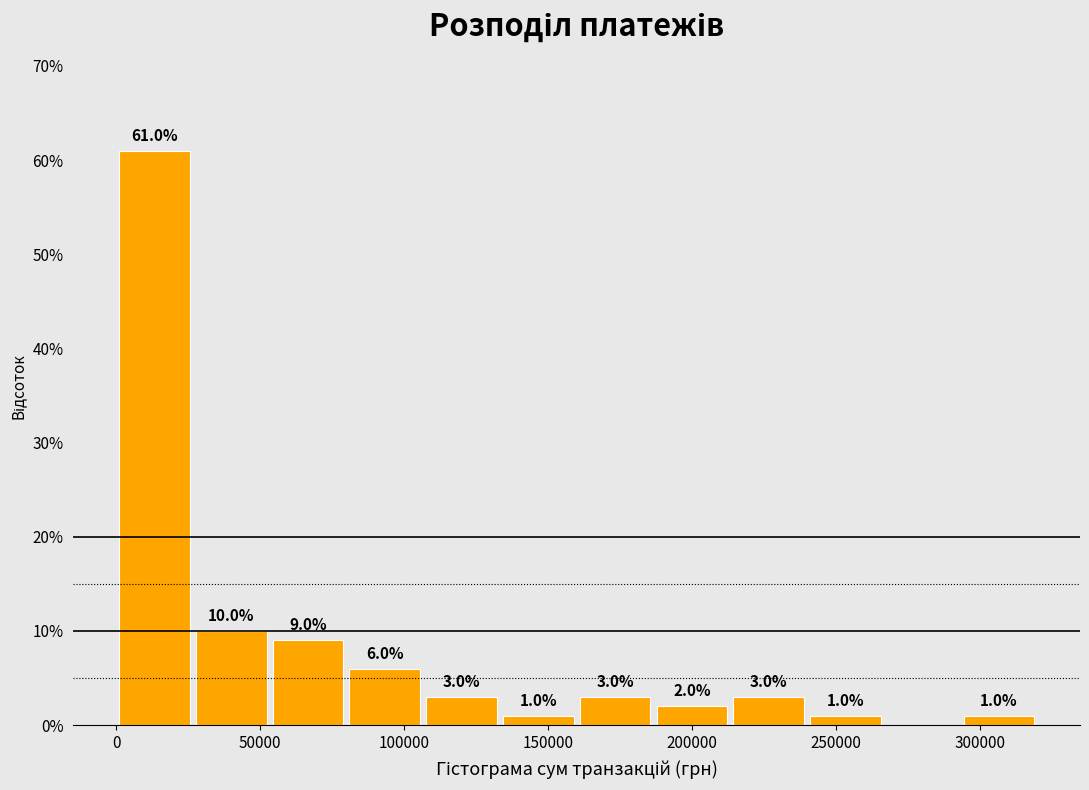

Over which range of the x-axis is the bar tallest?

0 to 25000